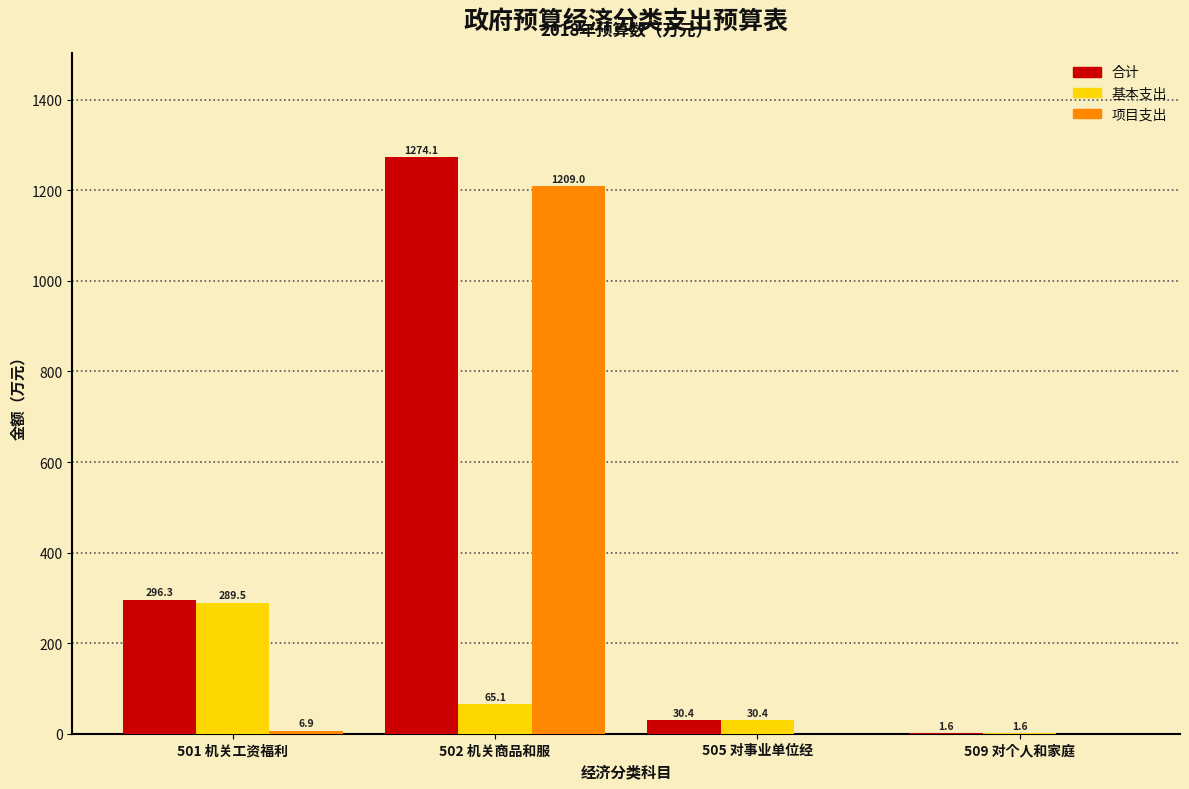

Reading left to right, what are all the values shown in this chart?

合计: 501 机关工资福利=296.3	502 机关商品和服=1274.1	505 对事业单位经=30.4	509 对个人和家庭=1.6
基本支出: 501 机关工资福利=289.5	502 机关商品和服=65.1	505 对事业单位经=30.4	509 对个人和家庭=1.6
项目支出: 501 机关工资福利=6.9	502 机关商品和服=1209.0	505 对事业单位经=0.0	509 对个人和家庭=0.0